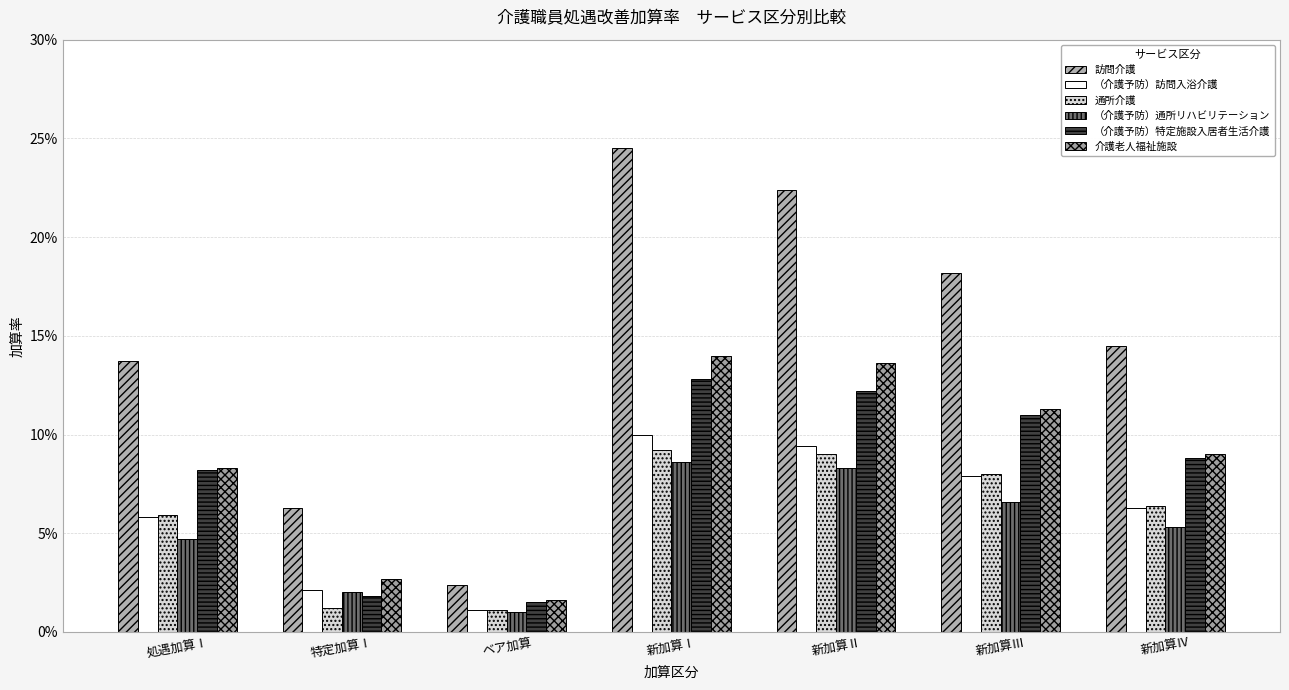

The value of （介護予防）通所リハビリテーション at ベア加算 is 0.0. True or false?

False